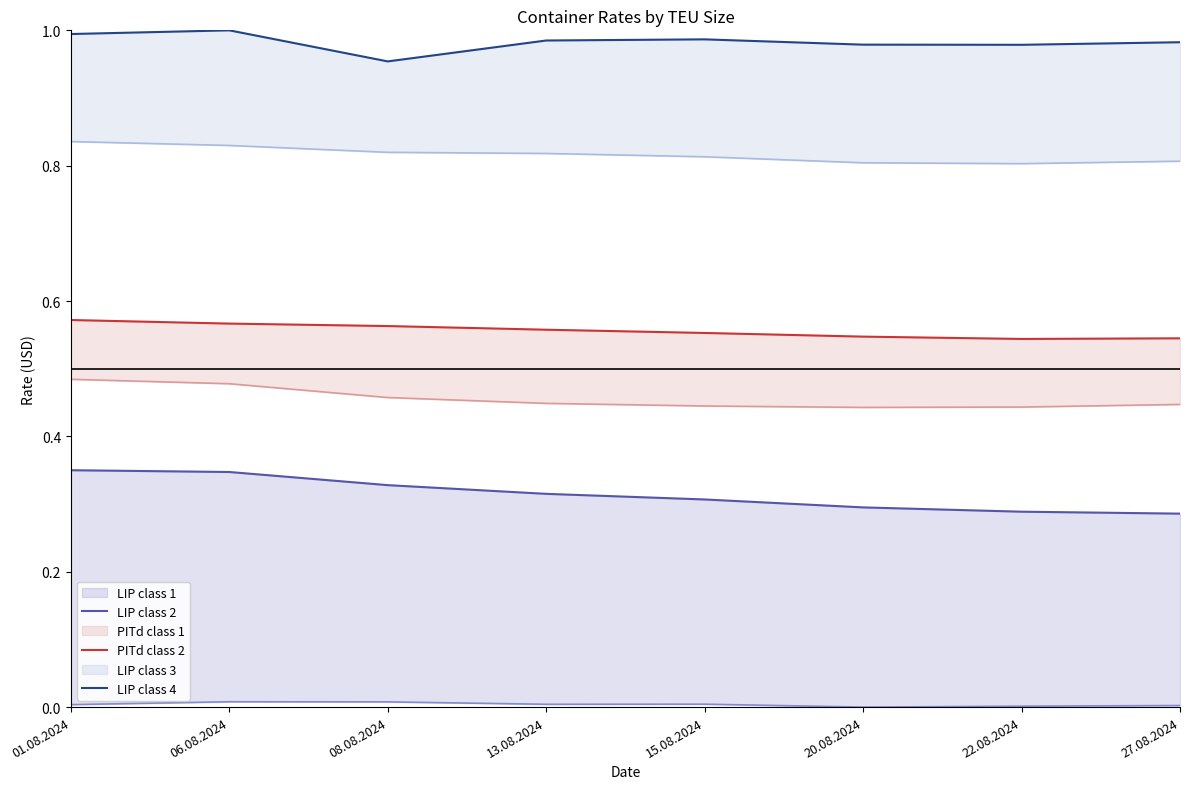

Does the chart have visible grid lines?

No